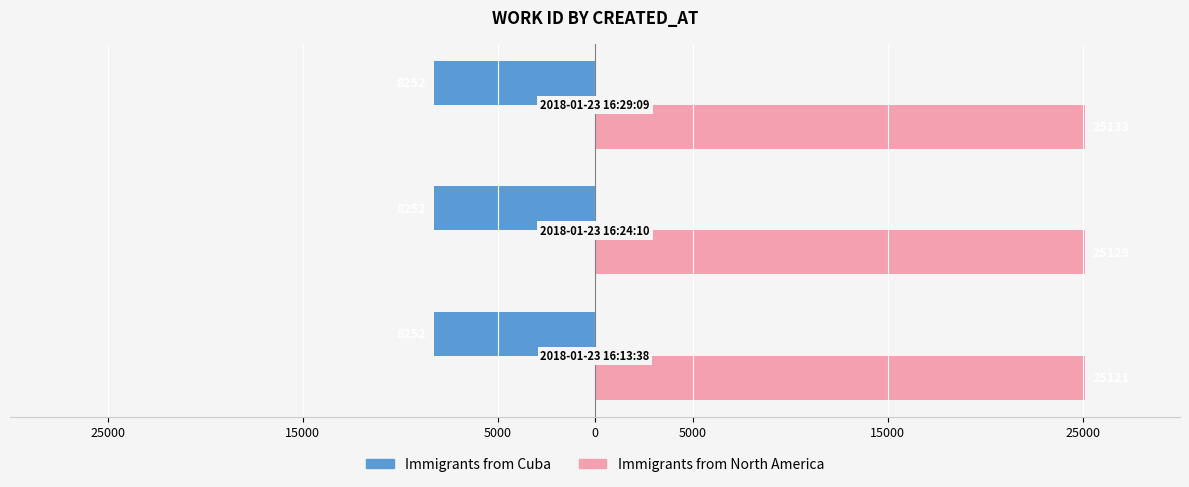

What are all the series names shown in the legend?

Immigrants from Cuba, Immigrants from North America